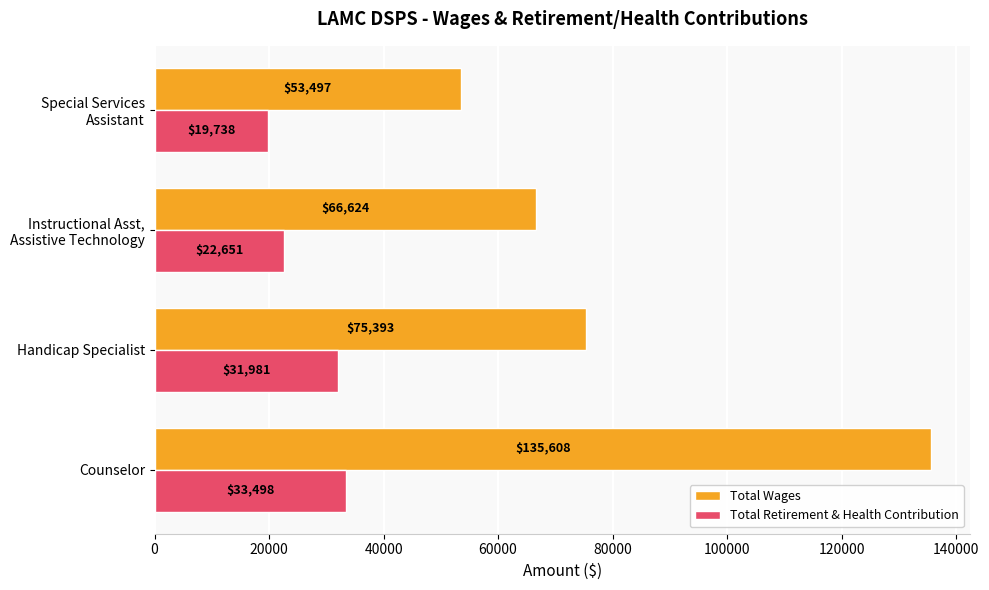

How many distinct data groups are displayed?

2